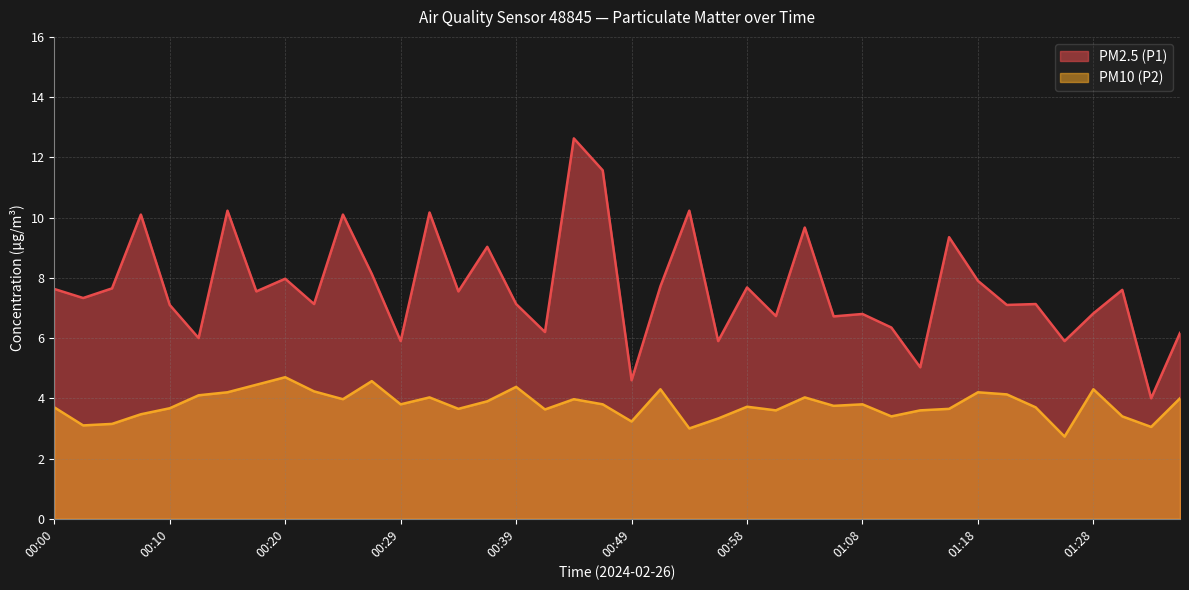

At which category does PM10 (P2) reach its first local valley?

00:03